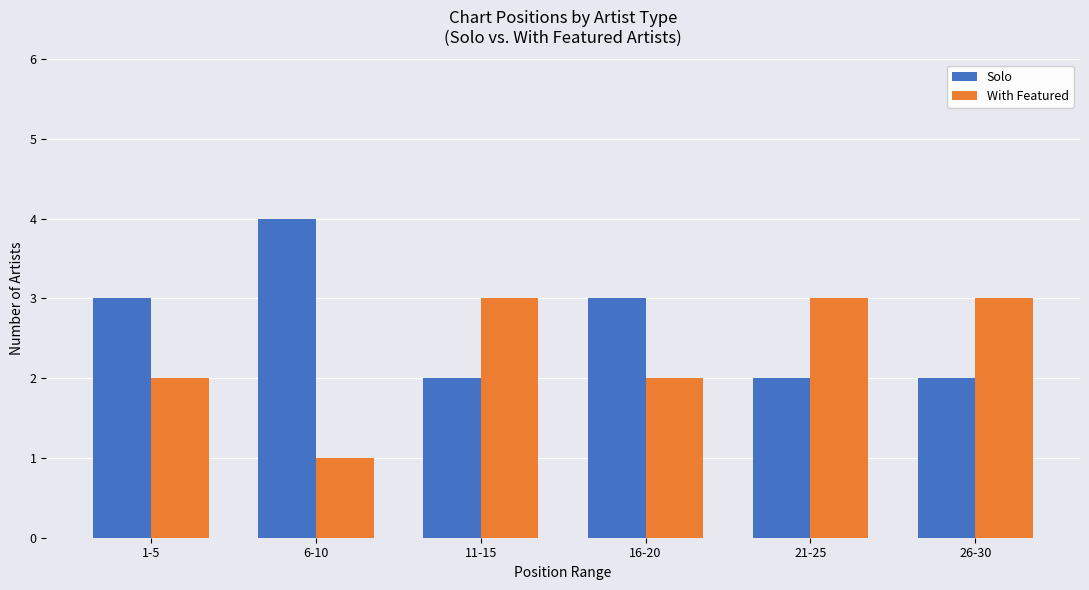

What position from the right is 6-10?

5